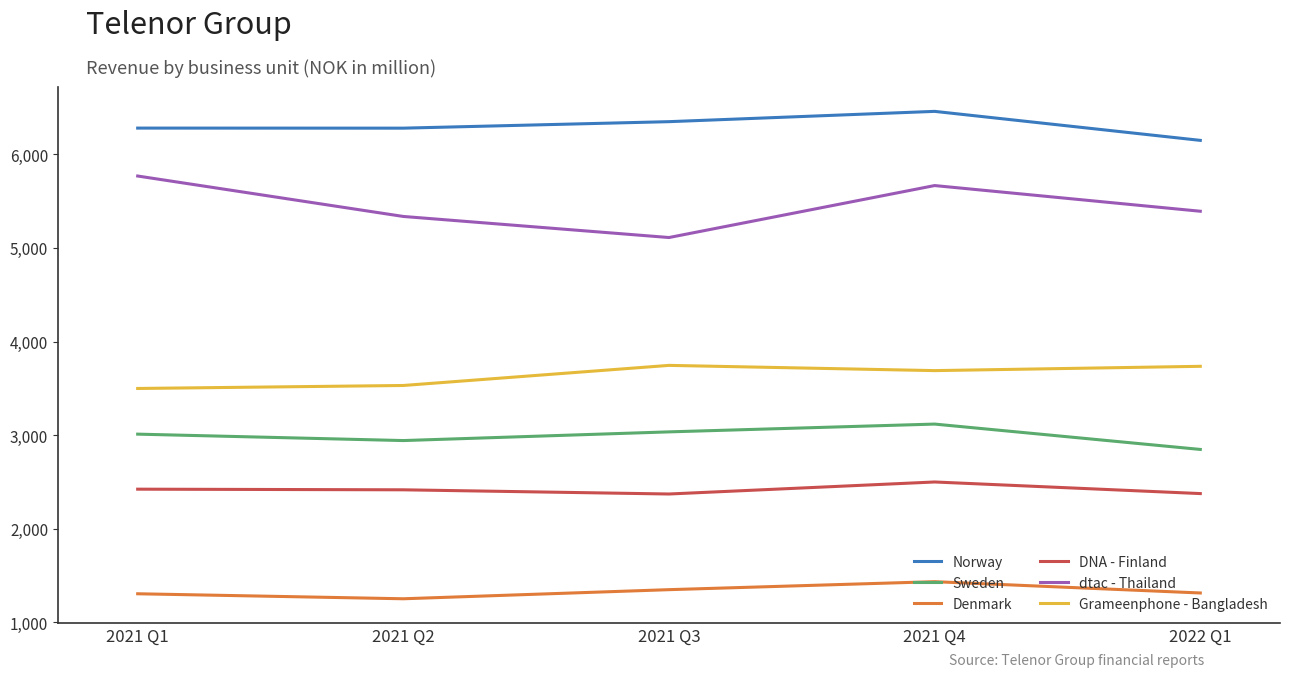

Where does the Denmark series first go above 1315?

2021 Q3